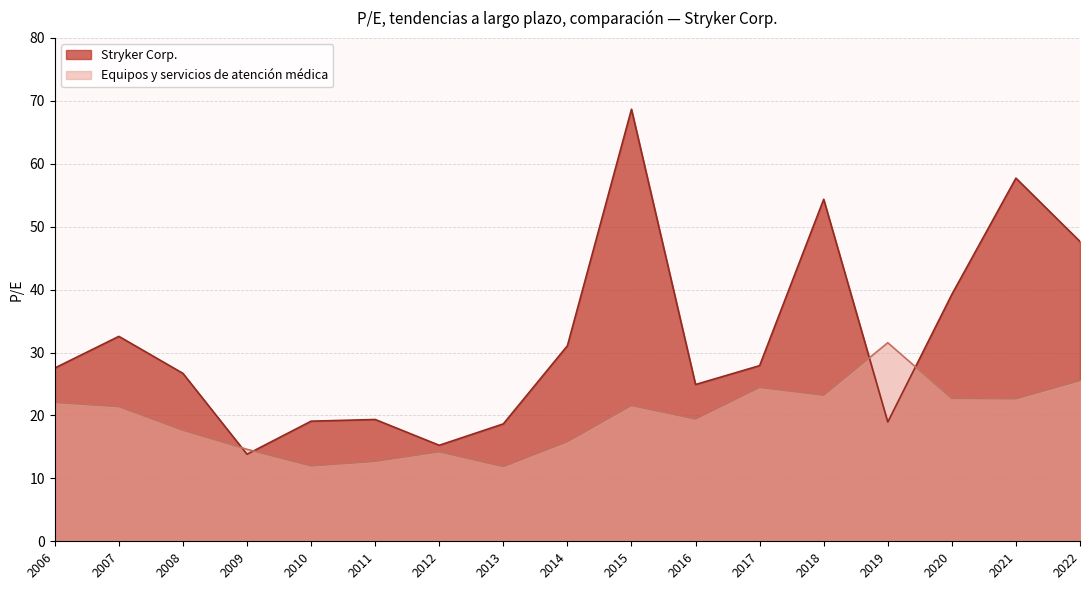

At which label does Equipos y servicios de atención médica first exceed 21?

2006